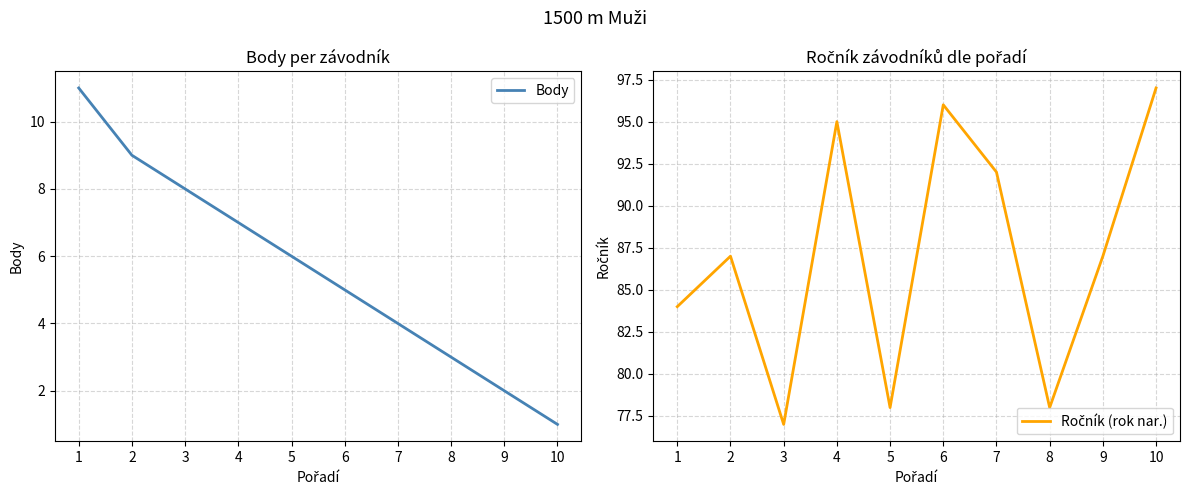

At how many categories does at least one series exceed 52?

10